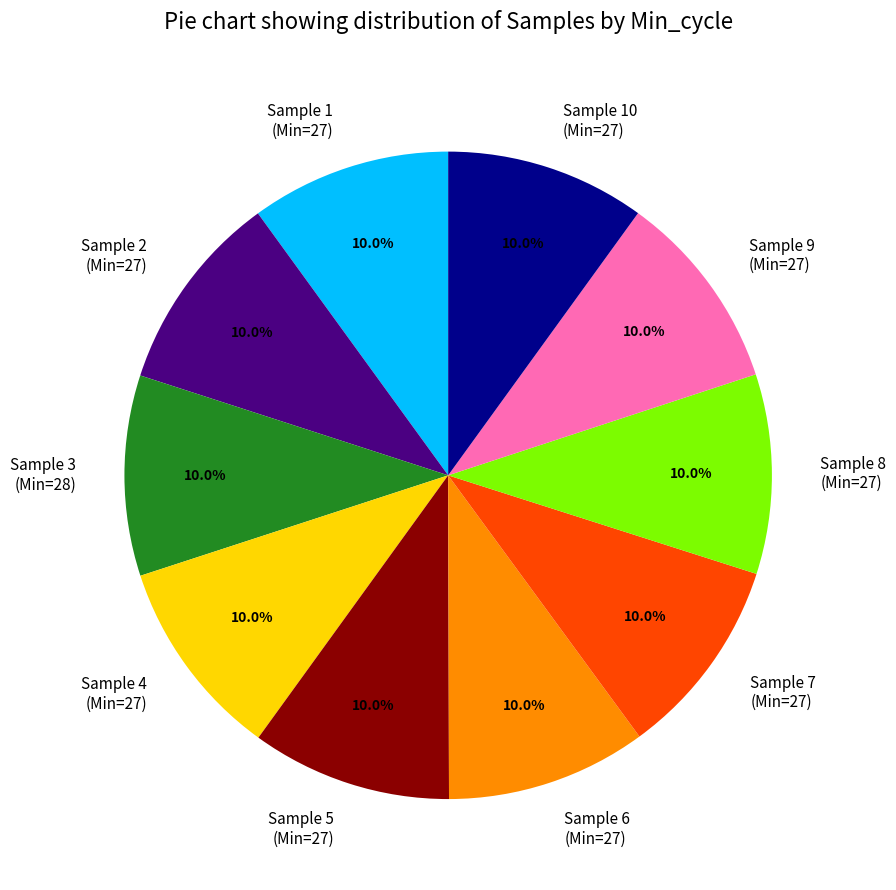

Approximately how many times larger is the value at Sample 4 (Min=27) compared to Sample 7 (Min=27)?

1.0